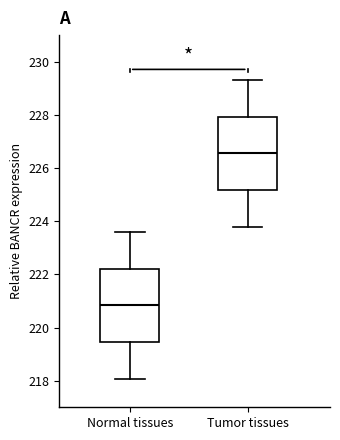

Where does the upper whisker of the box for Normal tissues end on the y-axis? The values are not printed on the chart, so give them approximately, as read against the axis.

223.6